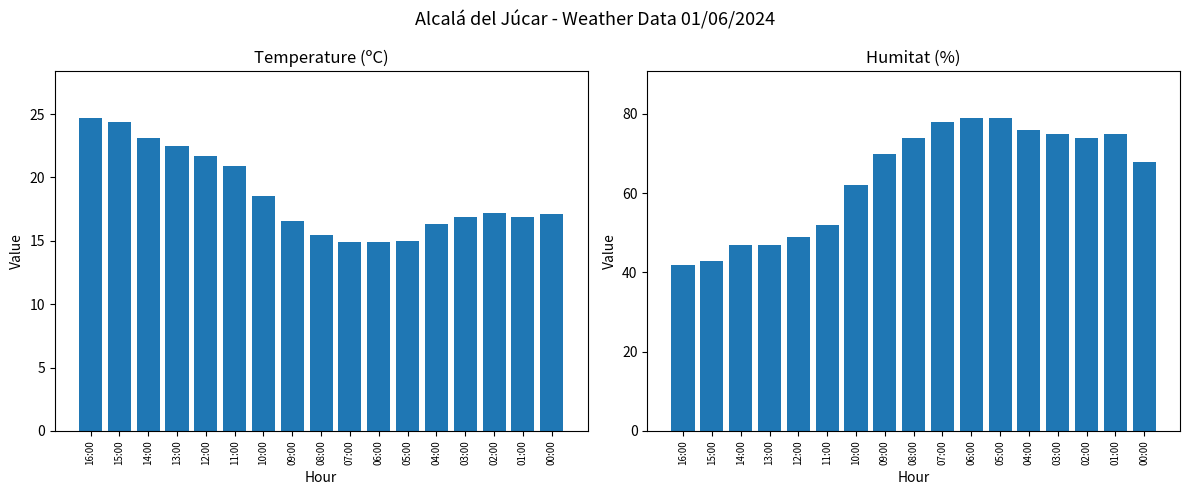

How many values in the Humitat (%) series exceed 70?

8